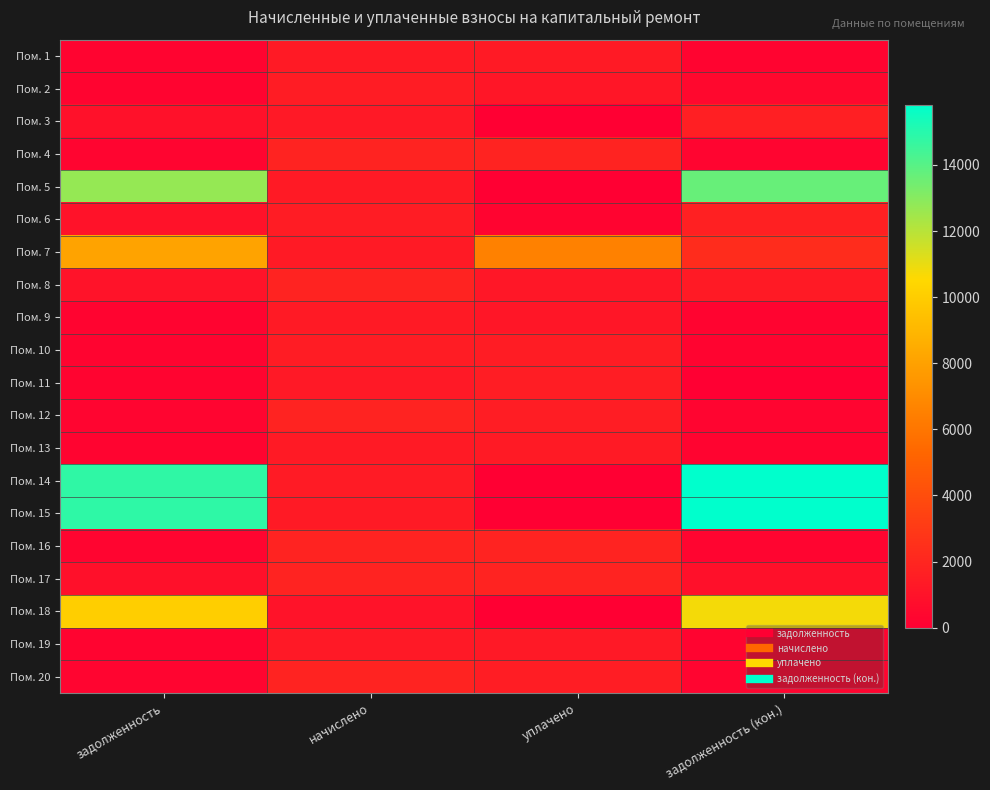

Reading left to right, transcribe all the data shown in this chart.

Пом. 1: задолженность=234.7	начислено=1408.7	уплачено=1407.8	задолженность (кон.)=234.8
Пом. 2: задолженность=242.4	начислено=1456.4	уплачено=1146.5	задолженность (кон.)=485.2
Пом. 3: задолженность=949.1	начислено=1345.1	уплачено=0.0	задолженность (кон.)=1639.7
Пом. 4: задолженность=308.4	начислено=1853.9	уплачено=1852.9	задолженность (кон.)=310.0
Пом. 5: задолженность=12719.7	начислено=1405.6	уплачено=0.0	задолженность (кон.)=13675.7
Пом. 6: задолженность=971.4	начислено=1453.3	уплачено=232.9	задолженность (кон.)=1717.4
Пом. 7: задолженность=8082.7	начислено=1364.2	уплачено=6525.2	задолженность (кон.)=2311.8
Пом. 8: задолженность=1047.8	начислено=1834.9	уплачено=1230.6	задолженность (кон.)=1361.8
Пом. 9: задолженность=235.3	начислено=1411.9	уплачено=1176.6	задолженность (кон.)=235.3
Пом. 10: задолженность=242.7	начислено=1456.4	уплачено=1456.4	задолженность (кон.)=242.7
Пом. 11: задолженность=224.7	начислено=1348.3	уплачено=1573.3	задолженность (кон.)=0.0
Пом. 12: задолженность=307.6	начислено=1847.6	уплачено=1539.1	задолженность (кон.)=307.9
Пом. 13: задолженность=233.7	начислено=1402.4	уплачено=1402.4	задолженность (кон.)=233.7
Пом. 14: задолженность=14805.5	начислено=1434.2	уплачено=0.0	задолженность (кон.)=15814.1
Пом. 15: задолженность=14830.6	начислено=1364.2	уплачено=0.0	задолженность (кон.)=15803.6
Пом. 16: задолженность=306.2	начислено=1853.9	уплачено=1852.7	задолженность (кон.)=310.0
Пом. 17: задолженность=859.1	начислено=1847.6	уплачено=1850.0	задолженность (кон.)=860.1
Пом. 18: задолженность=10051.1	начислено=1004.9	уплачено=0.0	задолженность (кон.)=10752.0
Пом. 19: задолженность=224.2	начислено=1348.3	уплачено=1347.5	задолженность (кон.)=224.7
Пом. 20: задолженность=306.0	начислено=1838.0	уплачено=1531.4	задолженность (кон.)=306.3